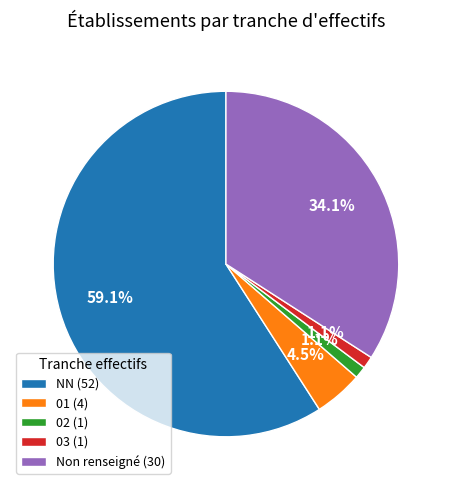

Which slice is the largest?

NN (52)